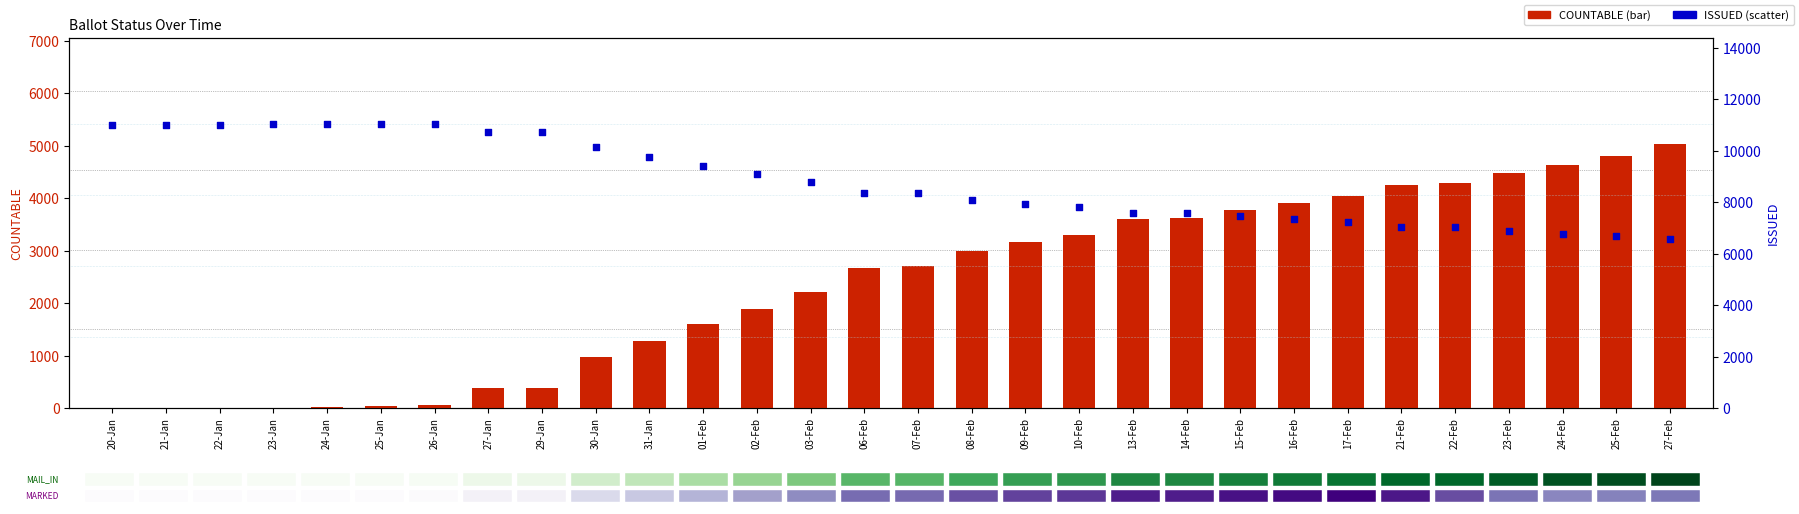

What are all the series names shown in the legend?

COUNTABLE, ISSUED